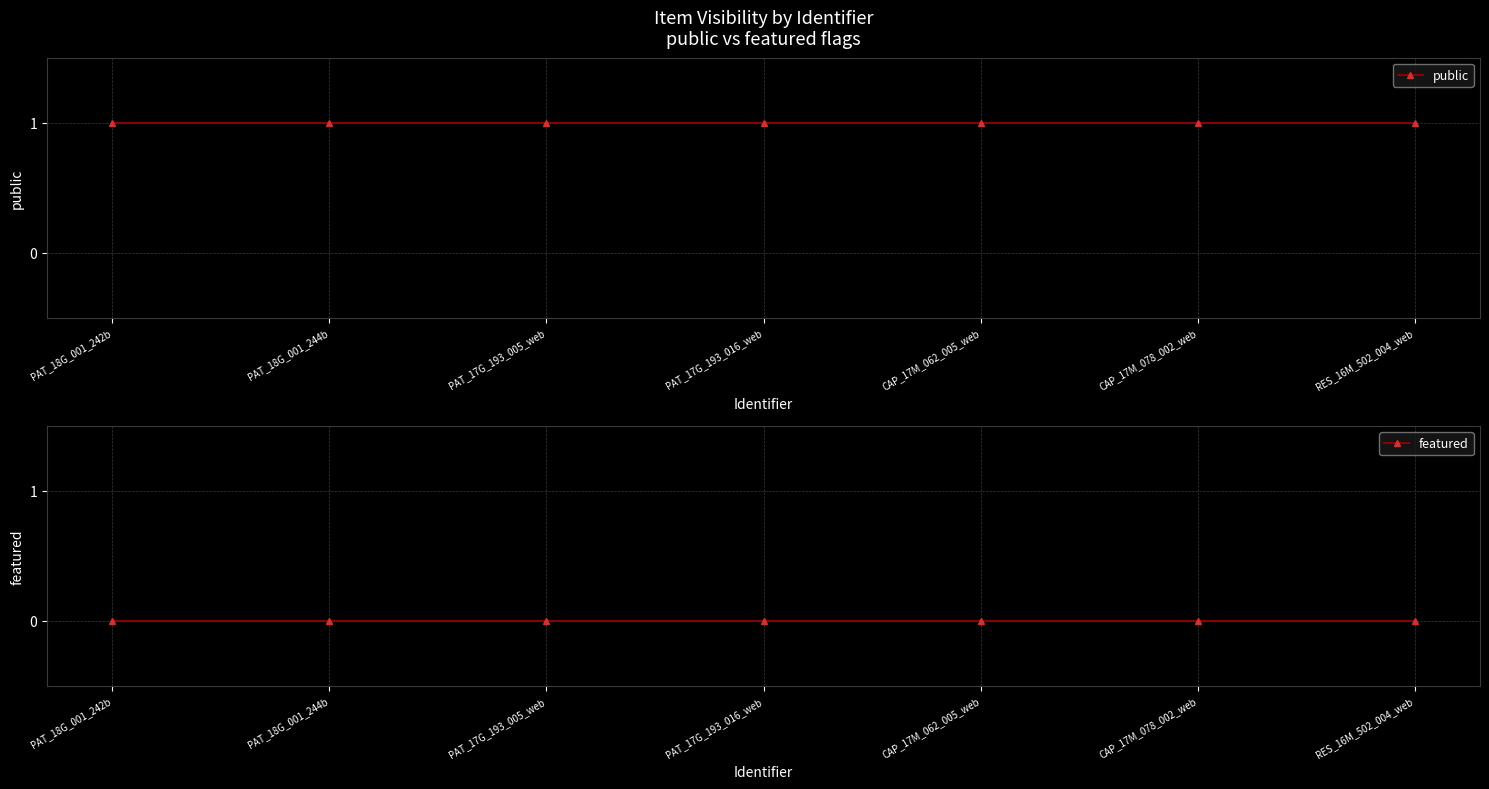

What value does the public series have at PAT_17G_193_016_web?

1